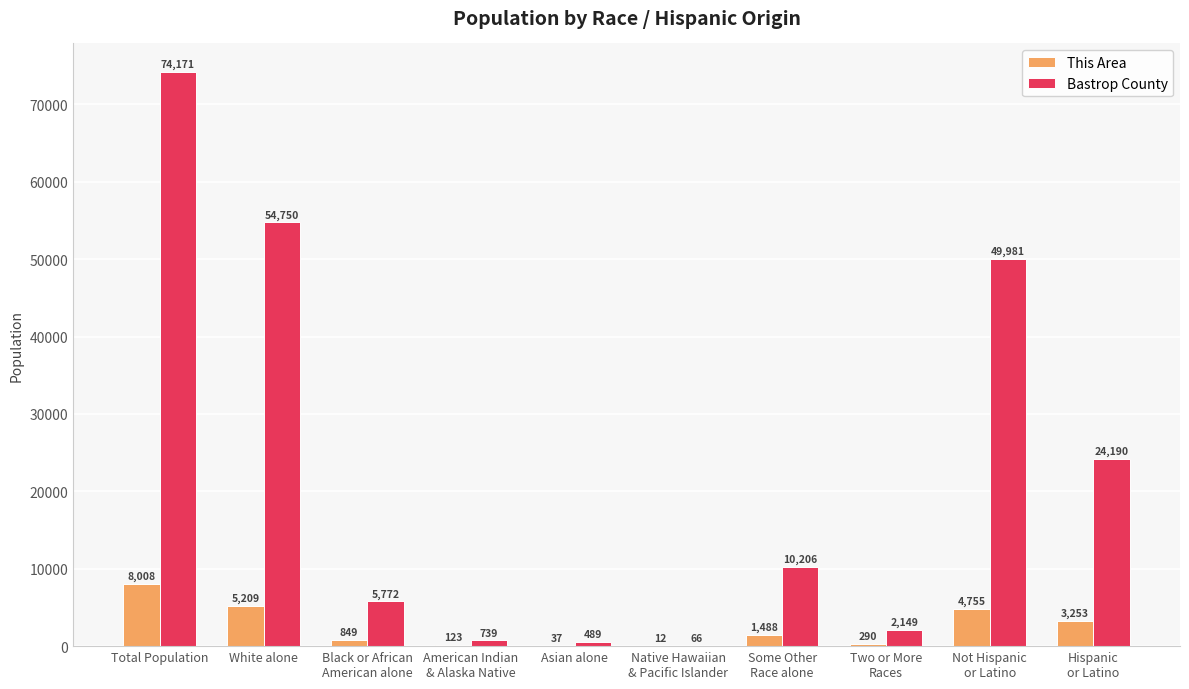

How many distinct data groups are displayed?

2